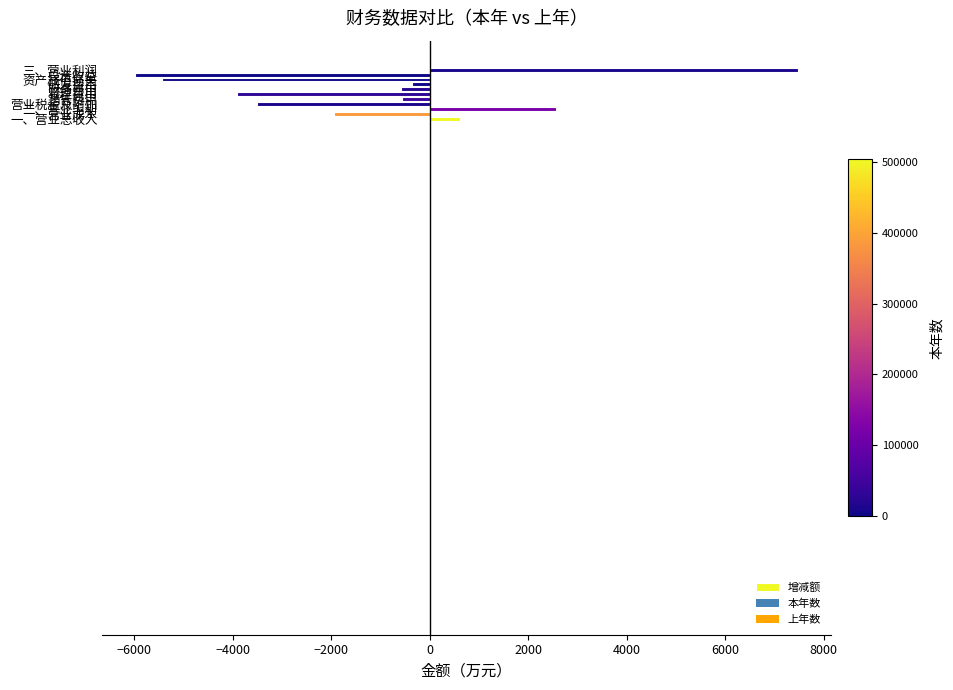

What is the difference between the second highest and minimum values?

8540.0